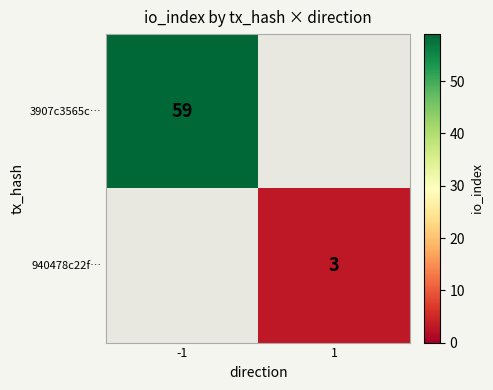

Is it true that 3907c3565c… equals 26 at -1?

False